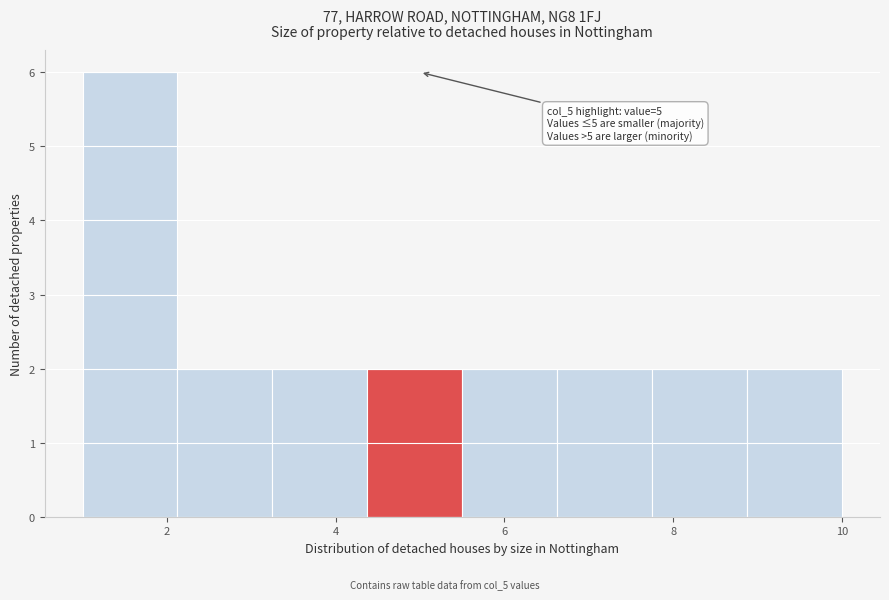

Which range on the x-axis has the tallest bar?

1.0 to 2.2